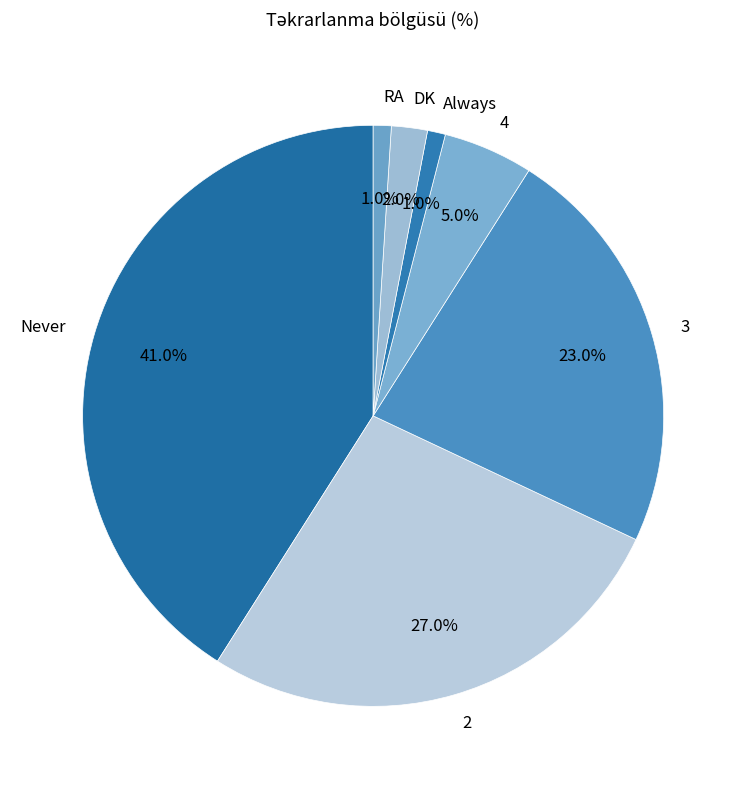

Count the number of slices in the pie.

7